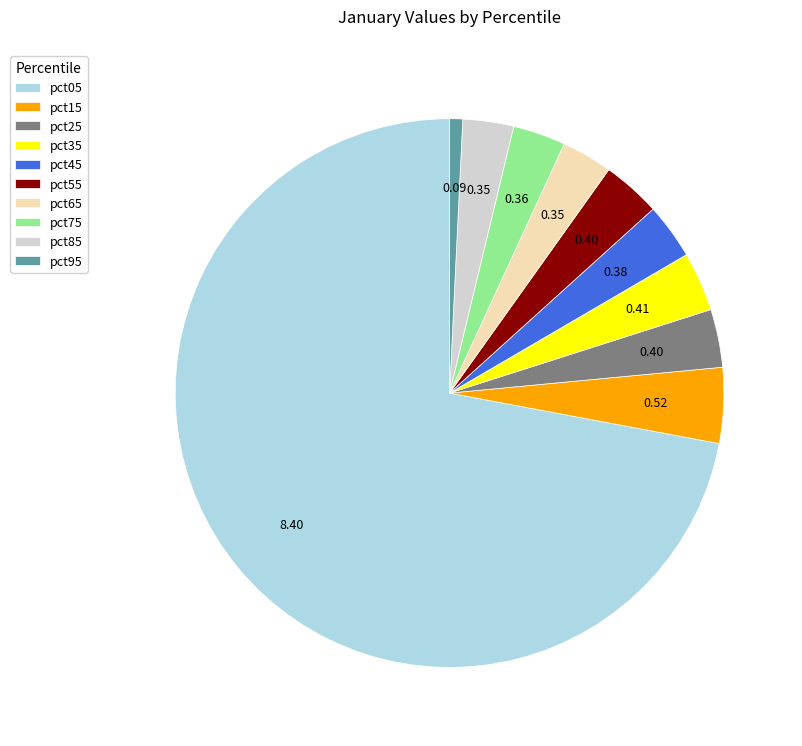

Which has a higher value, pct25 or pct15?

pct15